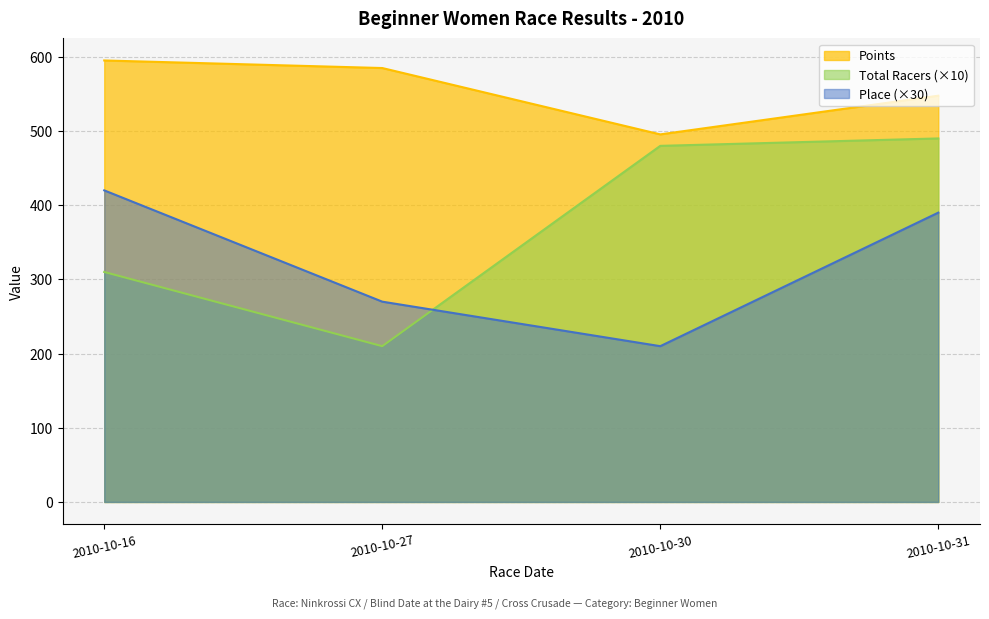

Reading left to right, list all the values displayed in this chart.

Place: 2010-10-16=420.0	2010-10-27=270.0	2010-10-30=210.0	2010-10-31=390.0
Total Racers: 2010-10-16=310.0	2010-10-27=210.0	2010-10-30=480.0	2010-10-31=490.0
Points: 2010-10-16=595.1	2010-10-27=584.9	2010-10-30=495.5	2010-10-31=547.6